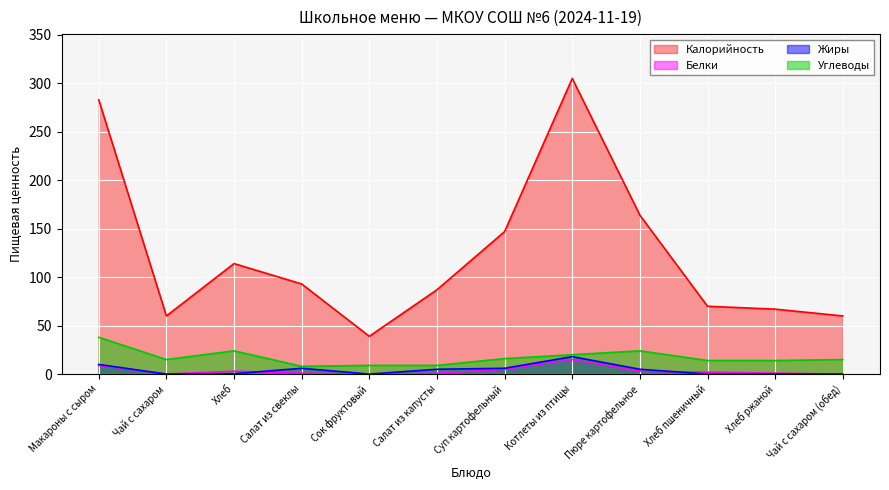

Reading left to right, what are all the values shown in this chart?

Калорийность: 283.0	60.0	114.0	93.0	39.0	87.0	147.0	305.0	164.0	70.0	67.0	60.0
Белки: 9.0	0.1	3.0	1.0	0.1	0.8	5.0	15.0	3.0	2.0	1.0	0.0
Жиры: 10.0	0.0	0.4	6.0	0.0	5.0	6.0	18.0	5.0	0.0	0.0	0.0
Углеводы: 38.0	15.0	24.0	8.0	9.0	9.0	16.0	20.0	24.0	14.0	14.0	15.0